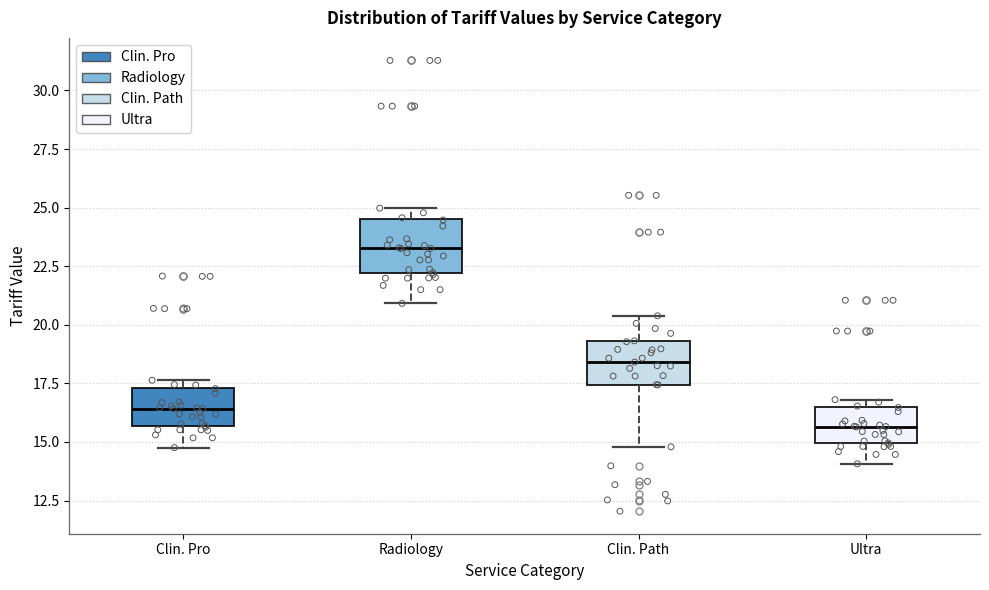

Reading left to right, transcribe this box plot: for each box, give where its median line is, the range the box spans, and where its two whiskers end, as read against the y-axis. The values are not printed on the chart, so give them approximately, as read against the axis.

Clin. Pro: median 16.5, box 15.5 to 17.5, whiskers 15.0 to 17.5 (just above the box's upper edge)
Radiology: median 23.5, box 22.0 to 24.5, whiskers 21.0 to 25.0
Clin. Path: median 18.5, box 17.5 to 19.5, whiskers 15.0 to 20.5
Ultra: median 15.5, box 15.0 to 16.5, whiskers 14.0 to 17.0